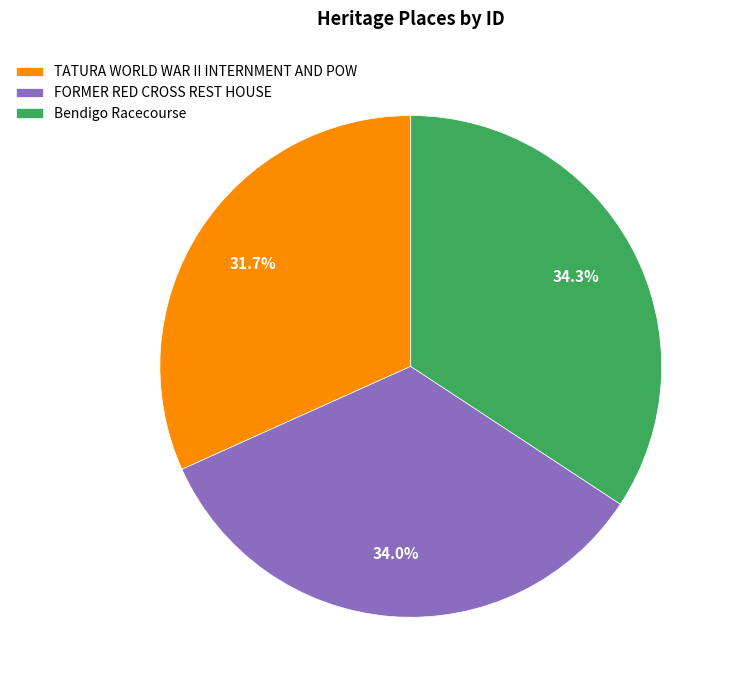

Does FORMER RED CROSS REST HOUSE represent more than half of the total?

No